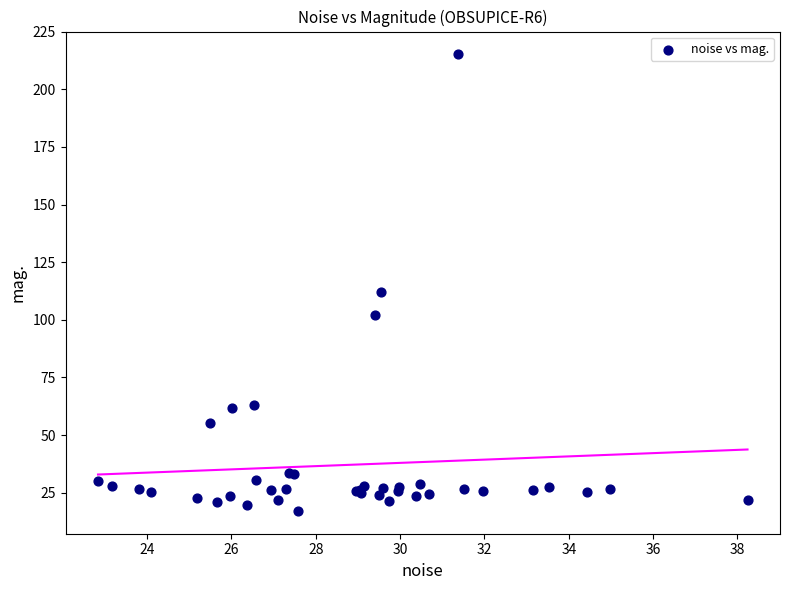

What Y value in the scatter plot is closest to 116?

112.1